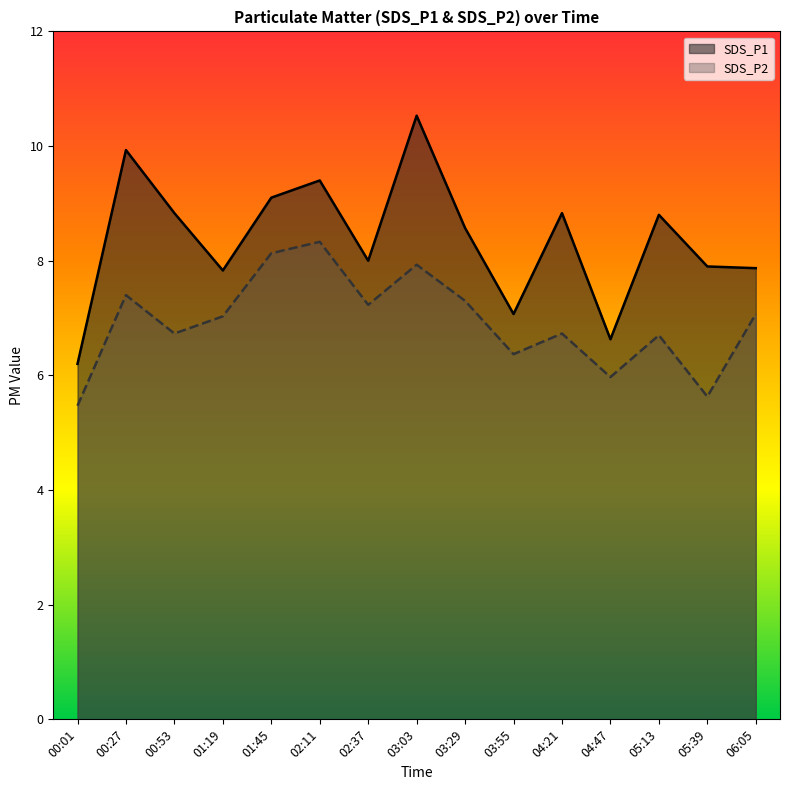

Rank the series by their maximum value, from lowest to highest.

SDS_P2, SDS_P1